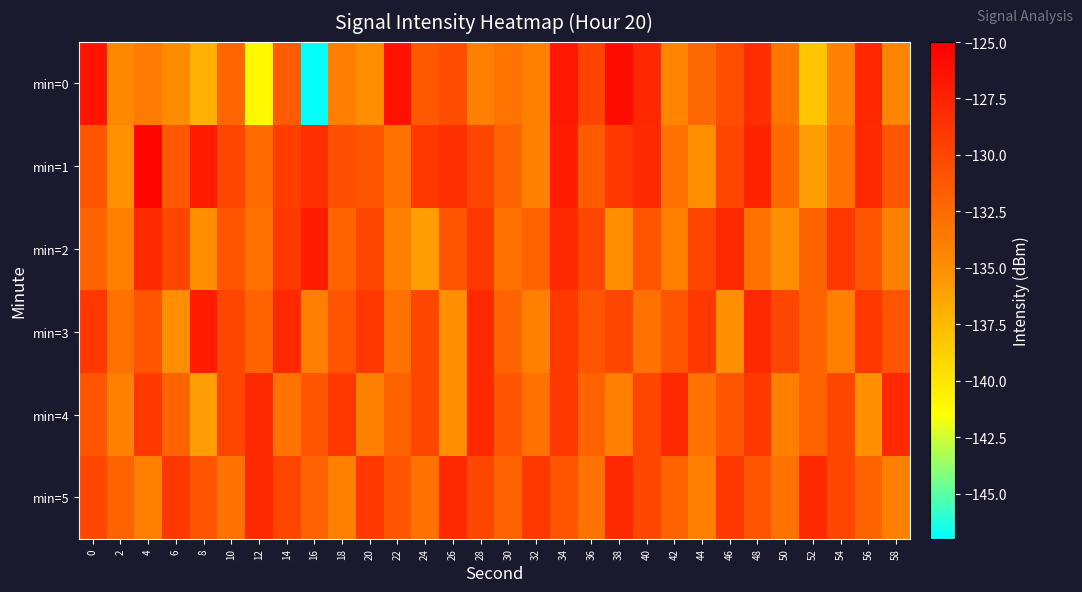

Count the number of categories in the chart.

30